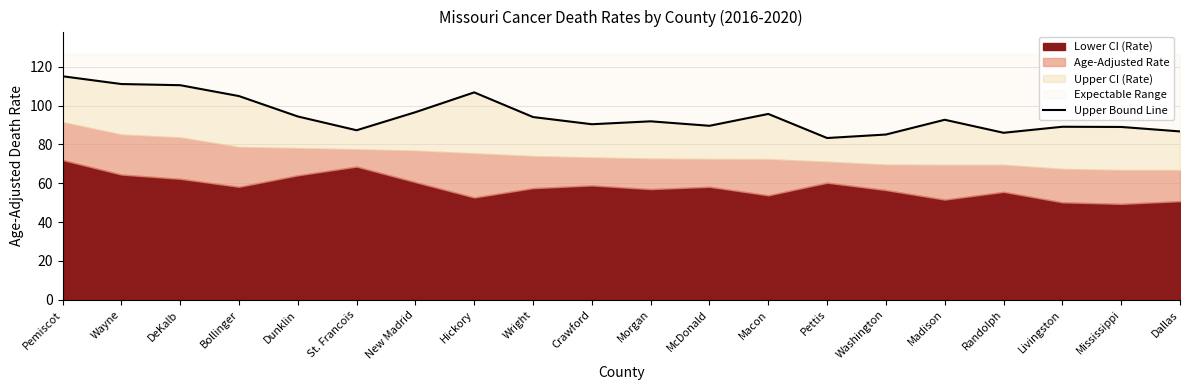

What is the difference between the maximum and minimum values?

31.8